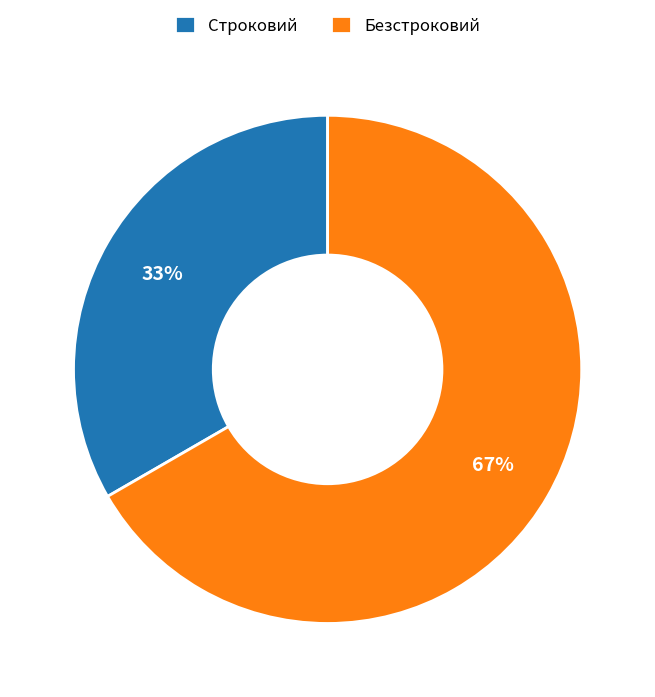

Does Строковий account for over 50% of the chart?

No